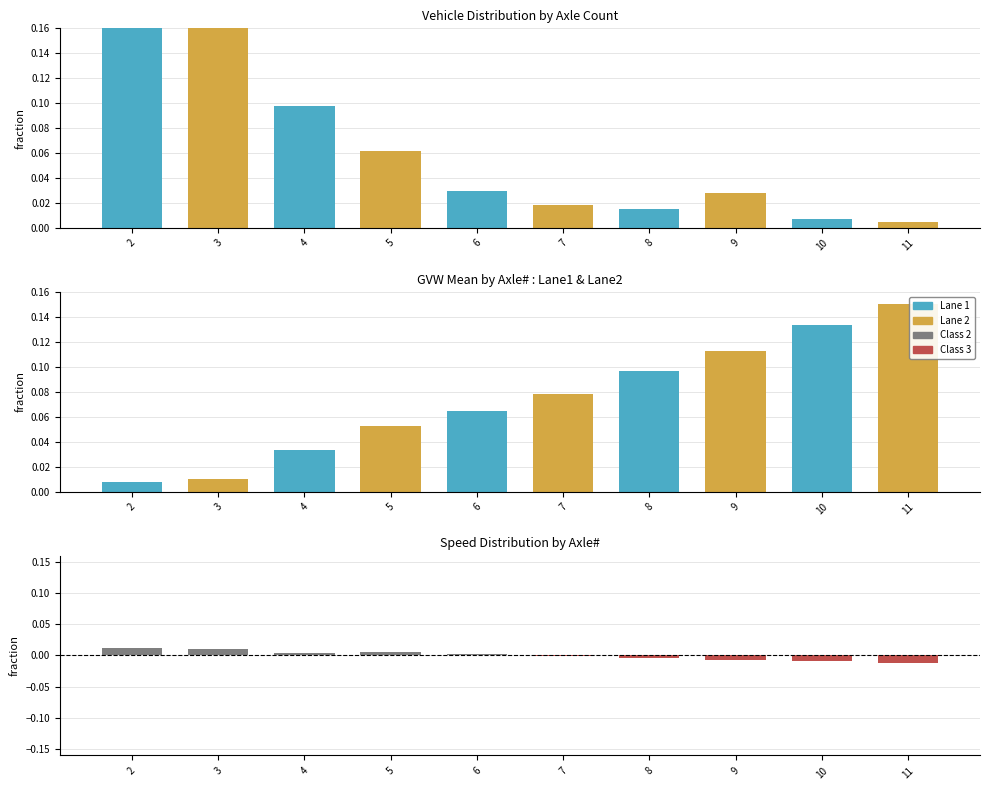

Which has a higher value, 2 or 9?

2